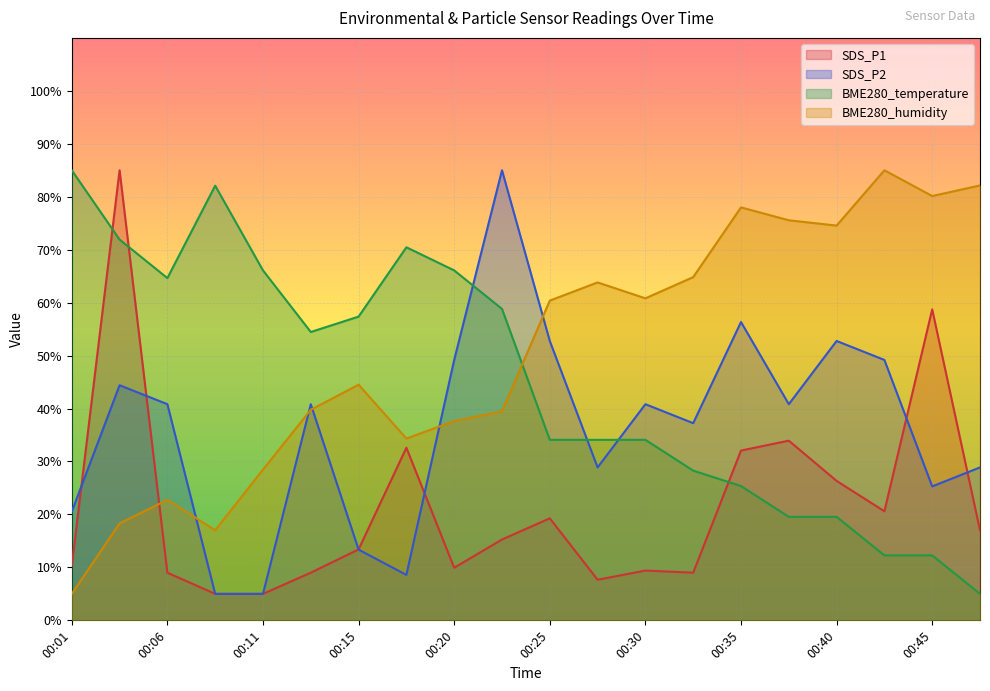

How many distinct data groups are displayed?

4